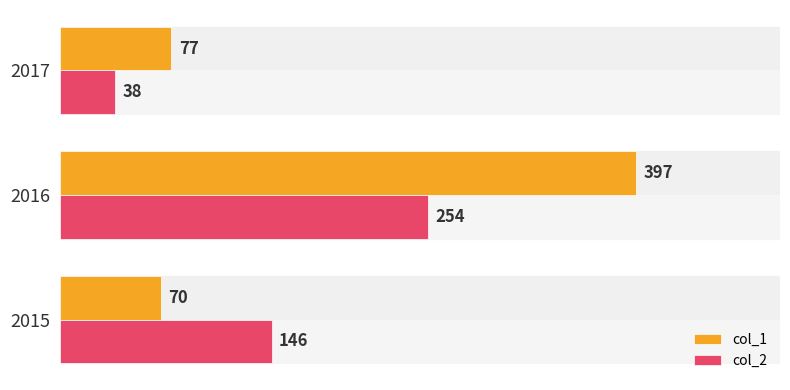

What is the minimum value shown in the chart?

38